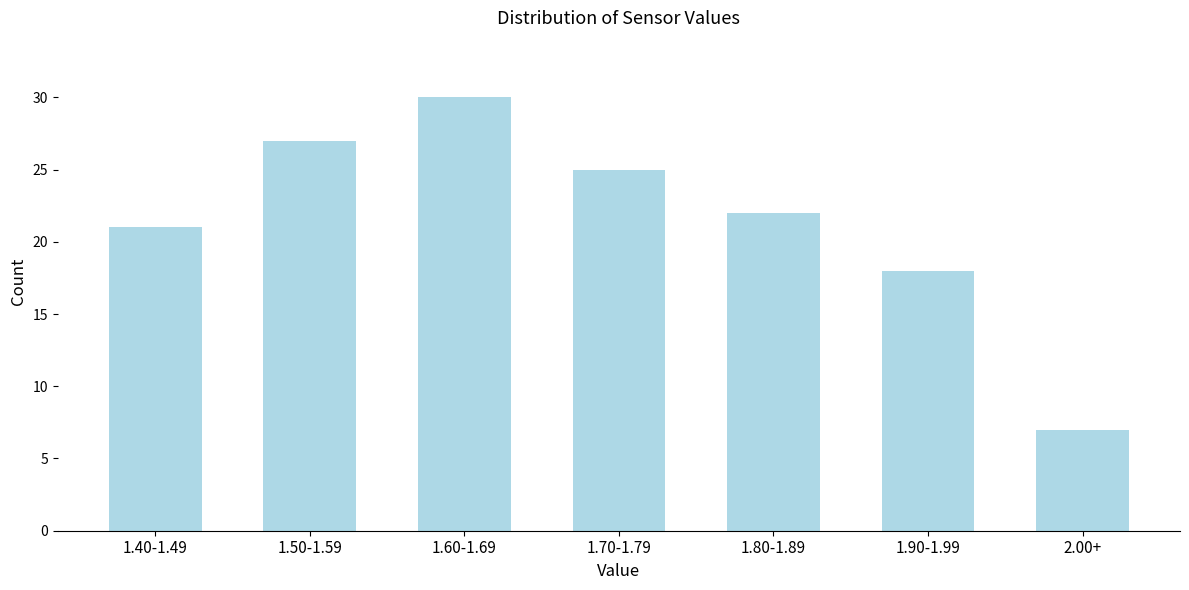

Reading right to left, what are all the values shown in this chart?

7	18	22	25	30	27	21